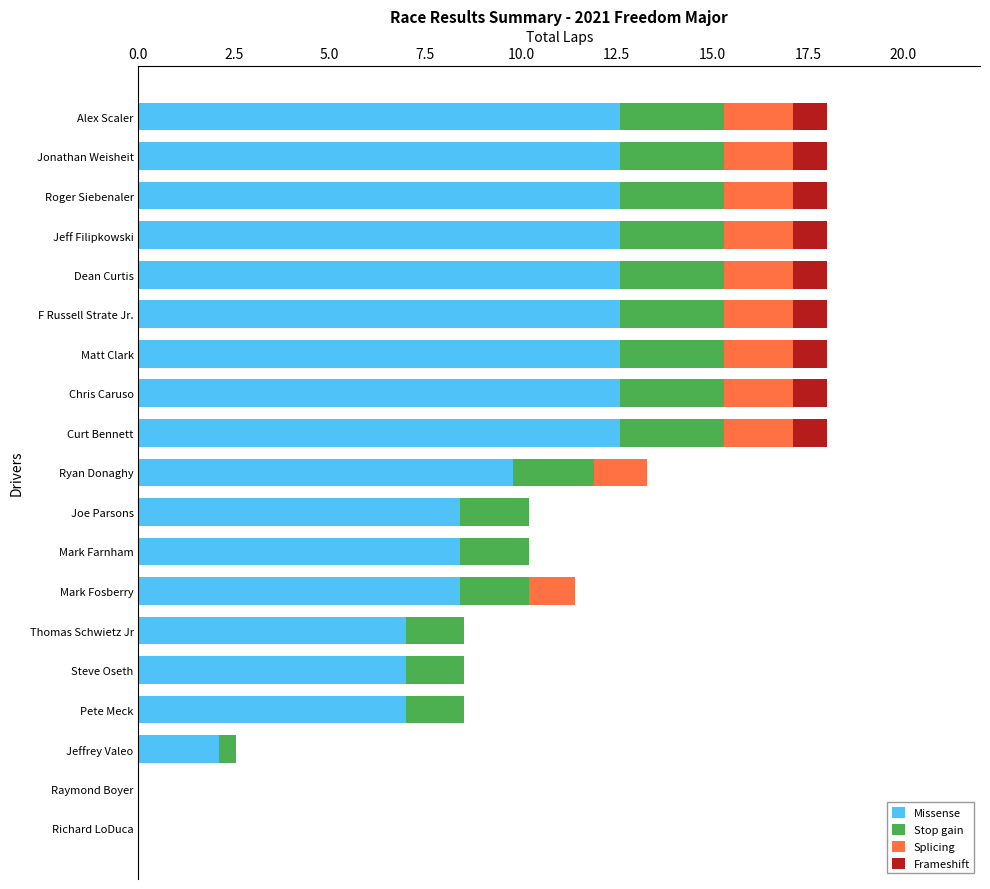

Count the number of categories in the chart.

19